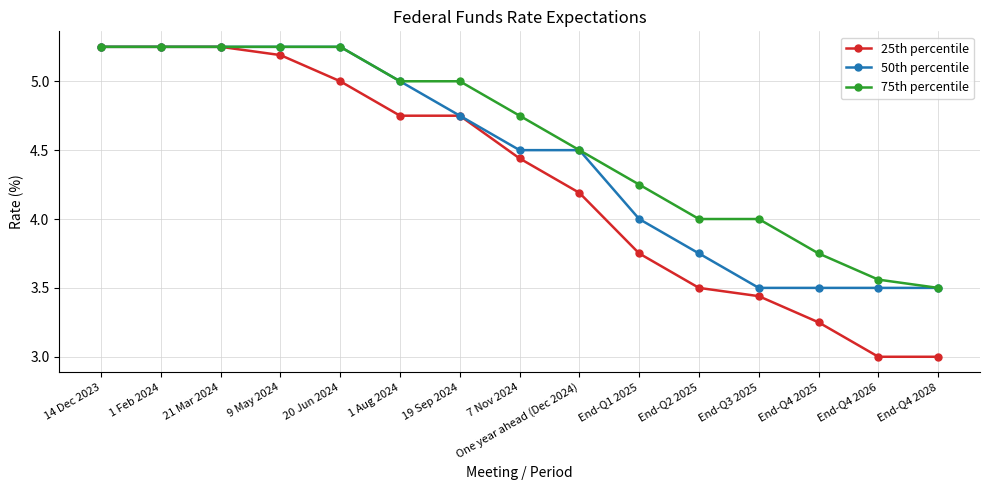

Which series has the largest total across all categories?

75th percentile